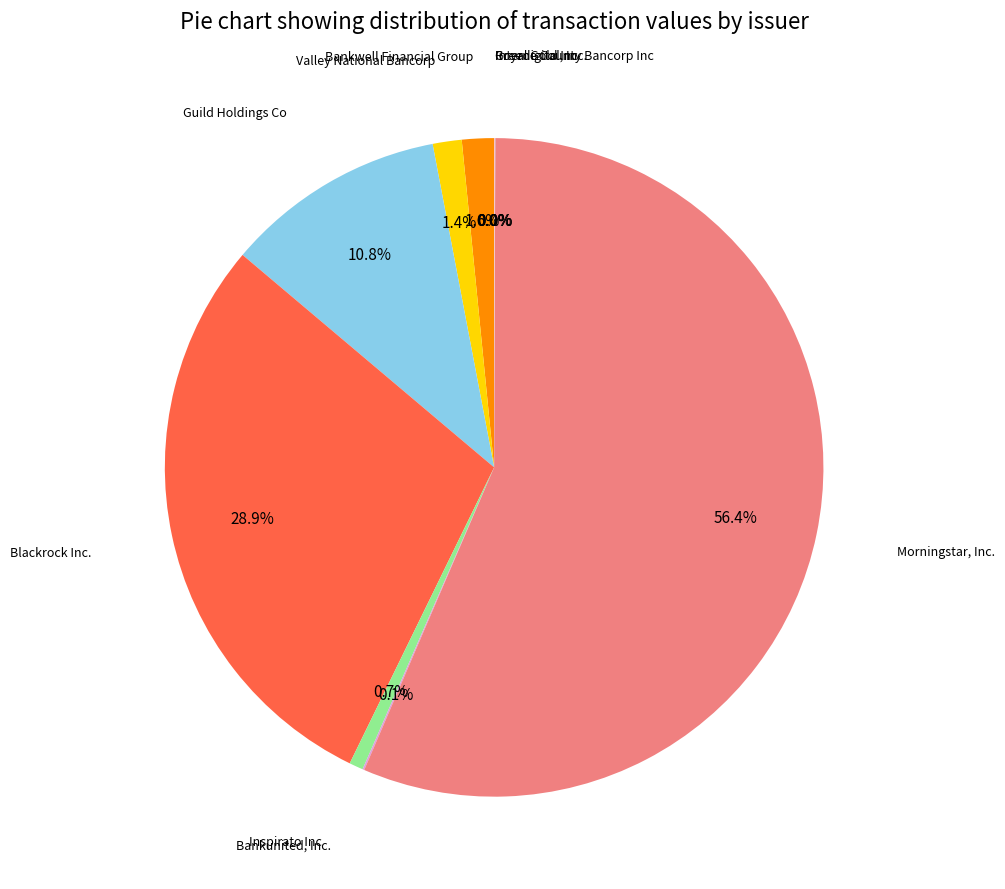

What is the smallest slice in the pie chart?

Royal Gold Inc